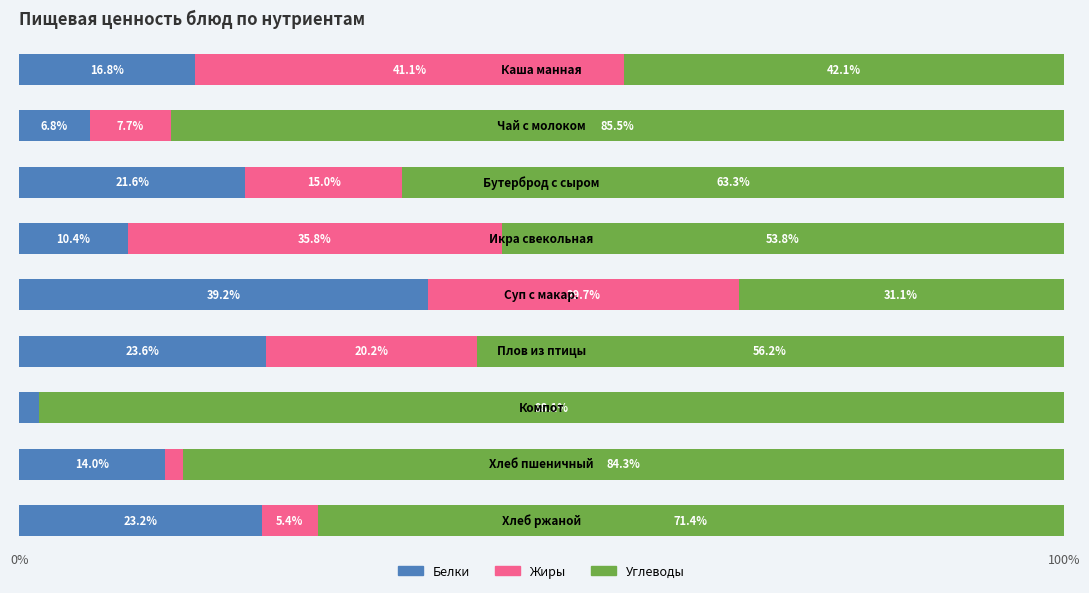

What is the maximum value for Белки?

39.2